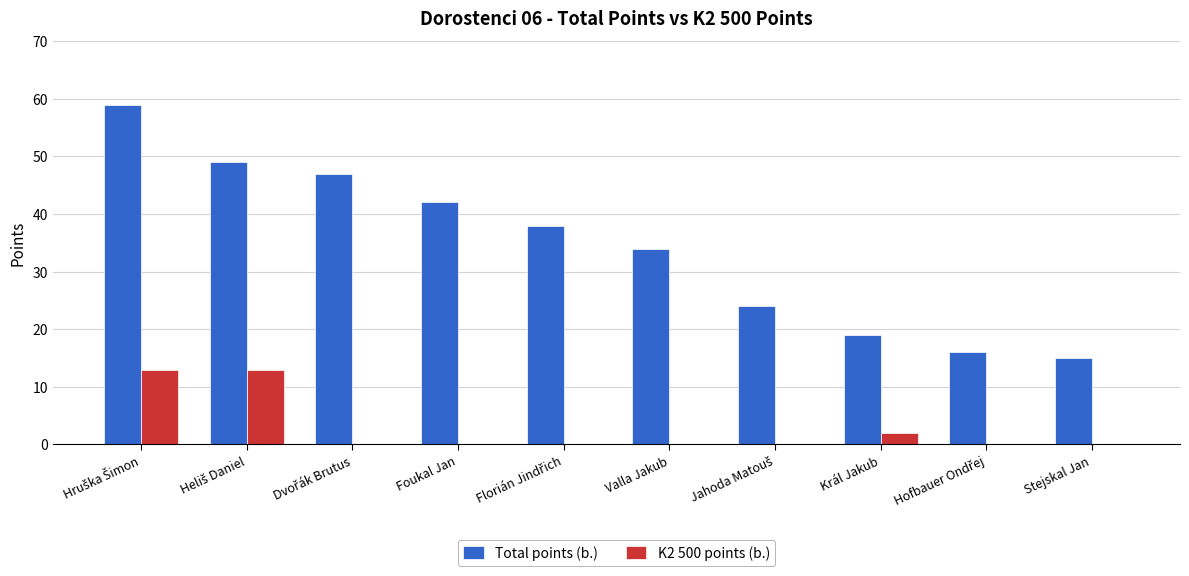

True or false: K2 500 points (b.) has a value of 2 at Král Jakub.

True